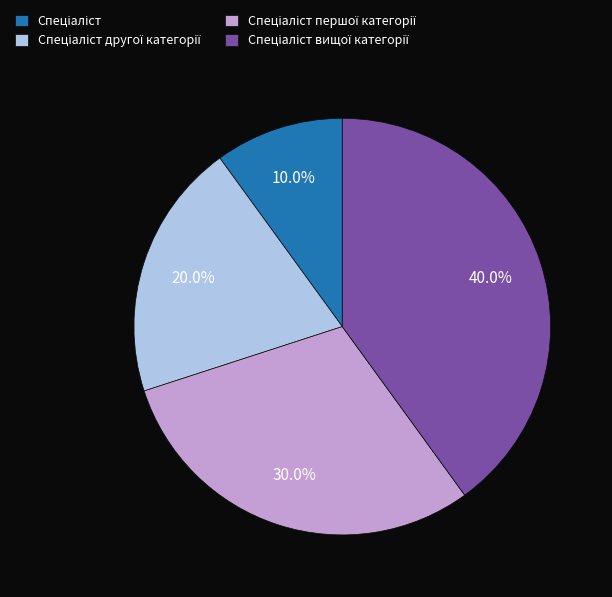

Does any single category account for the majority?

No